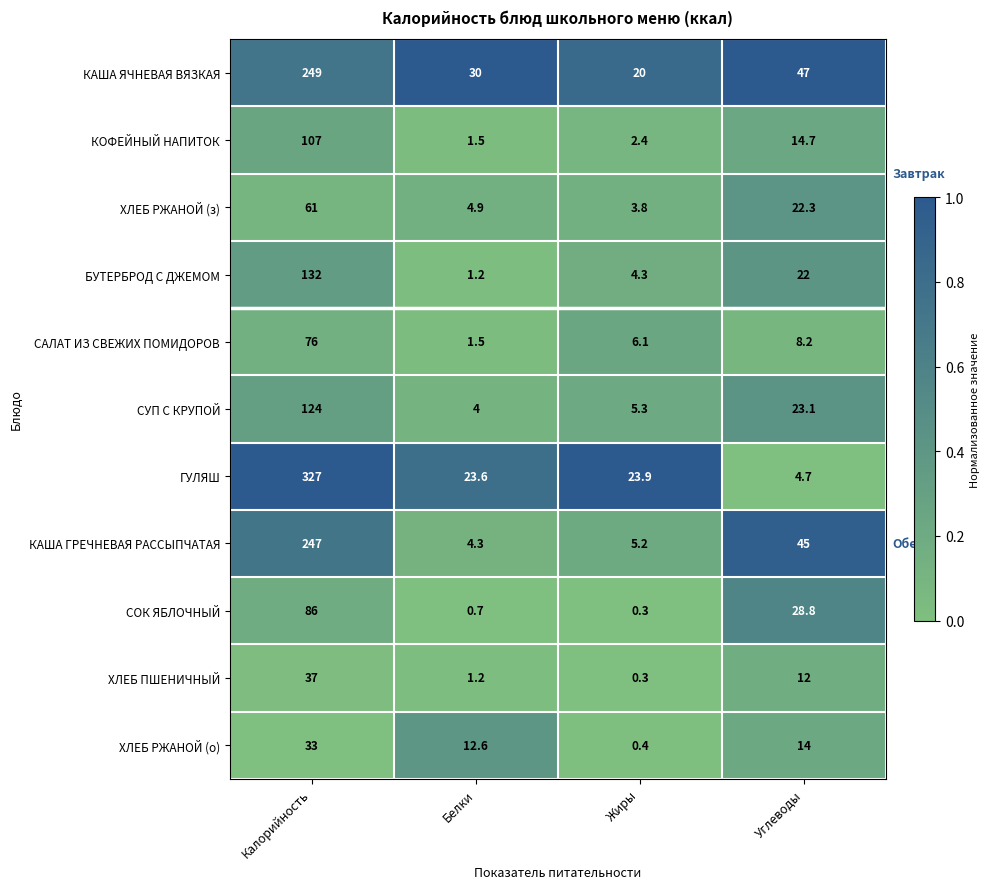

Is it true that ХЛЕБ РЖАНОЙ (з) equals 22.3 at Углеводы?

True